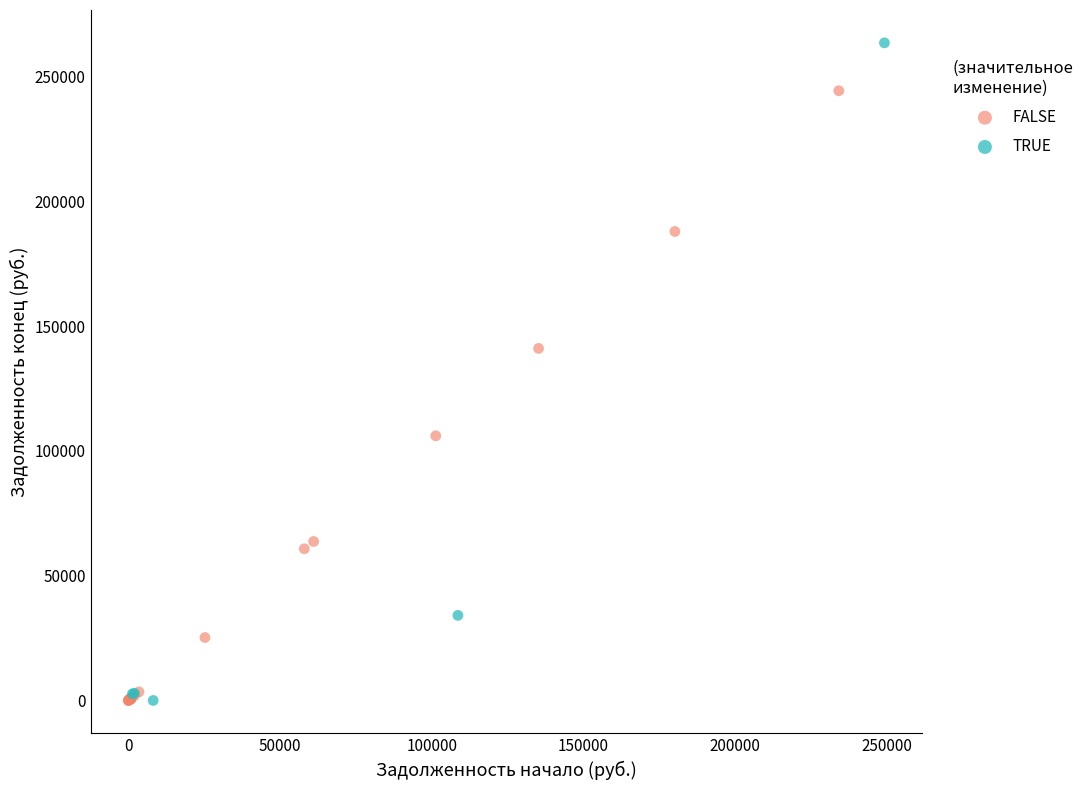

Which series has the widest spread of Y values?

TRUE